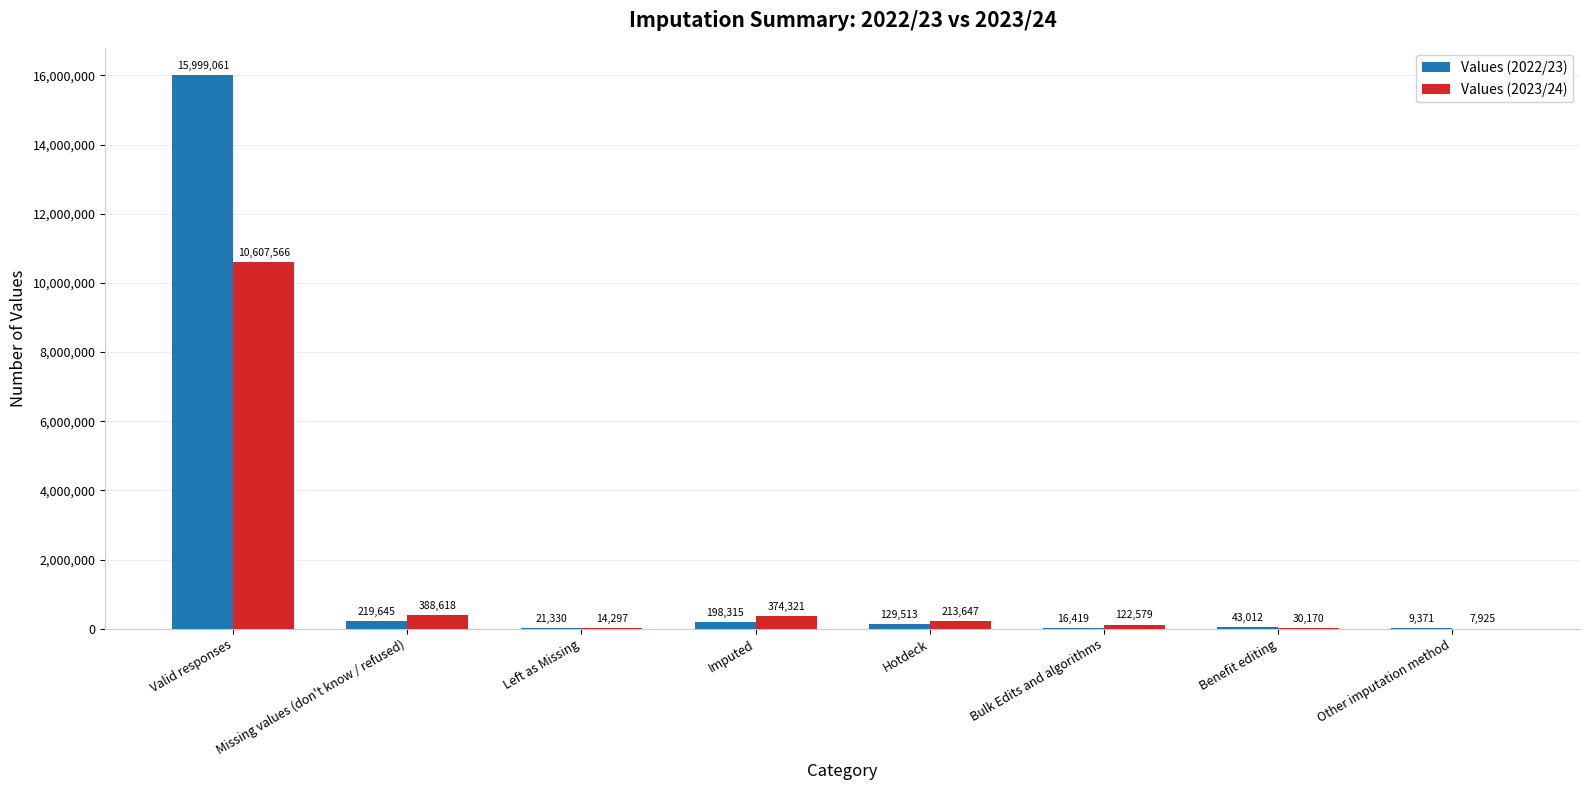

Reading left to right, what are all the values shown in this chart?

Values (2022/23): 15999061	219645	21330	198315	129513	16419	43012	9371
Values (2023/24): 10607566	388618	14297	374321	213647	122579	30170	7925